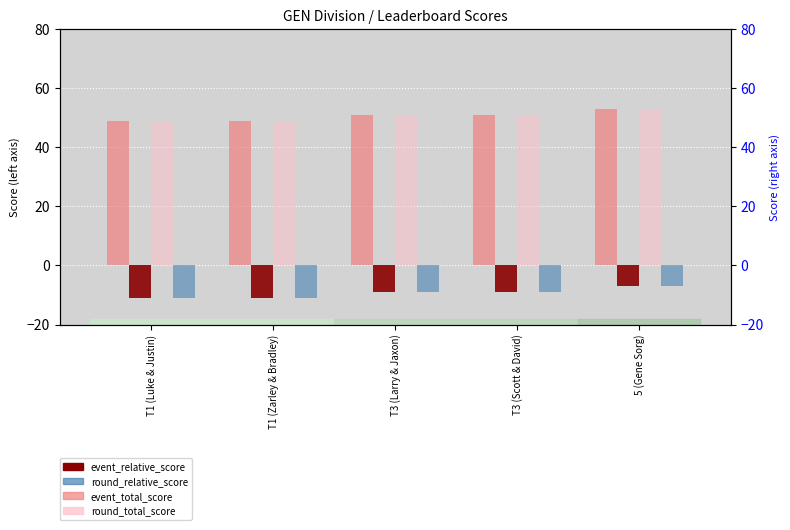

How many event_relative_score values are between -11 and -9?

4